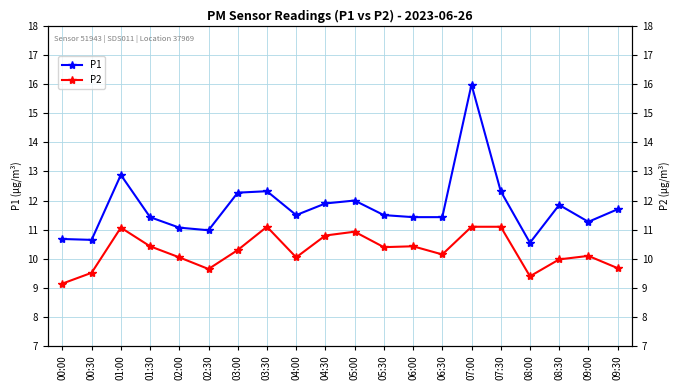

The value of P2 at 03:00 is 10.3. True or false?

True